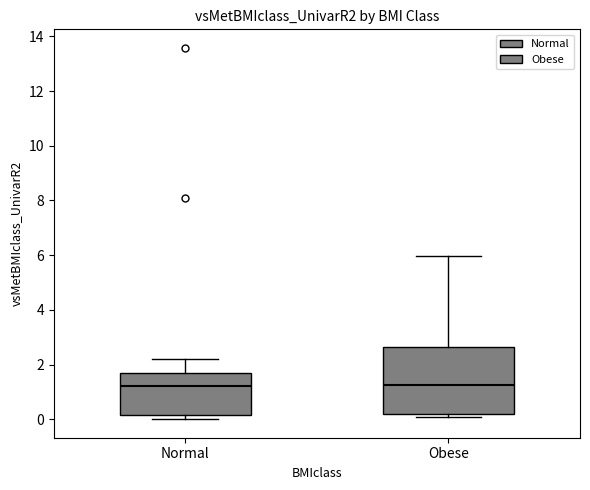

Reading left to right, read every box against the y-axis: the position of its median line, the range the box covers, and the ends of its whiskers. The values are not printed on the chart, so give them approximately, as read against the axis.

Normal: median 1.2, box 0.2 to 1.8, whiskers 0.0 to 2.2
Obese: median 1.2, box 0.2 to 2.6, whiskers 0.0 to 6.0